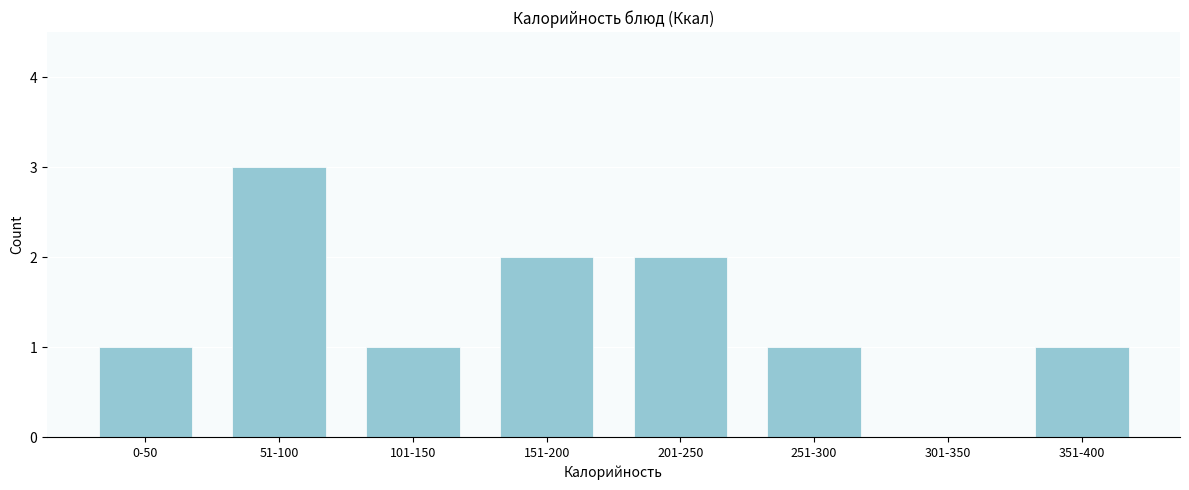

Reading left to right, what are all the values shown in this chart?

0-50=1	51-100=3	101-150=1	151-200=2	201-250=2	251-300=1	301-350=0	351-400=1